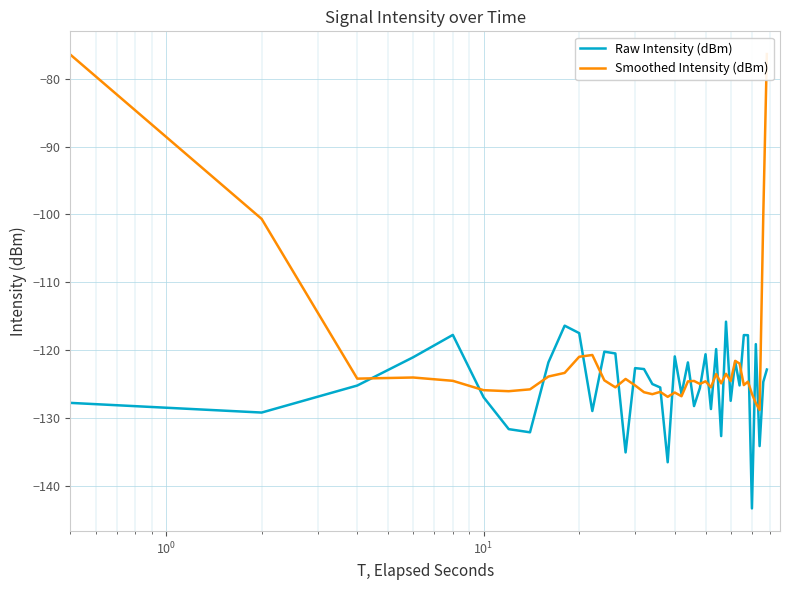

What is the value of the Raw Intensity (dBm) point at the 26th from the left?

-120.6